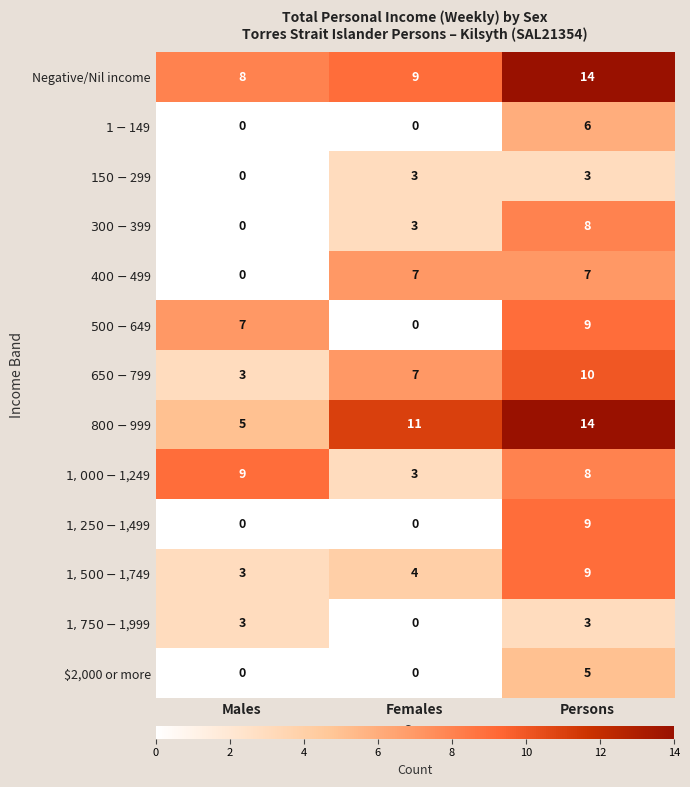

What is the sum of all $2,000 or more values?

5